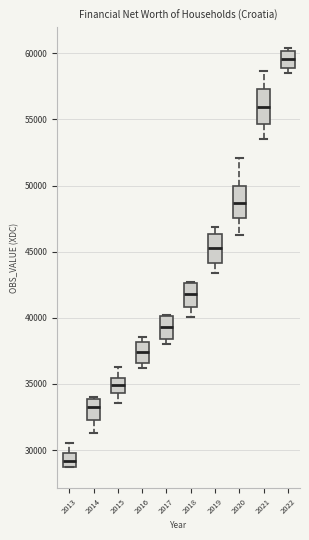

Where is the upper edge of the box at x = 2017 on the y-axis? The values are not printed on the chart, so give them approximately, as read against the axis.

40000